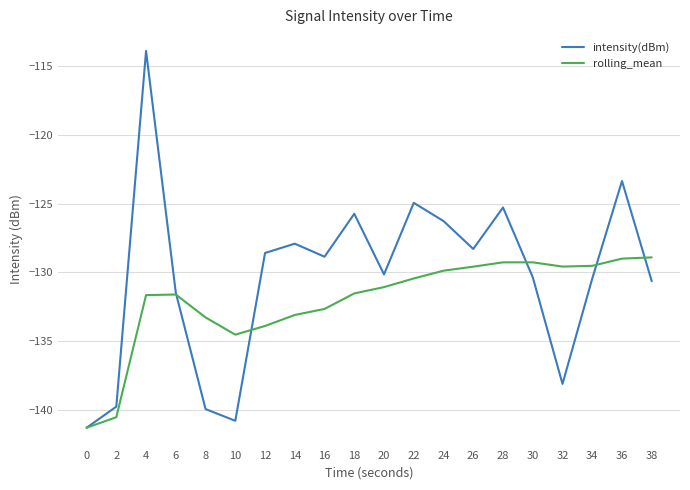

Where is rolling_mean nearest to the value -135?

10